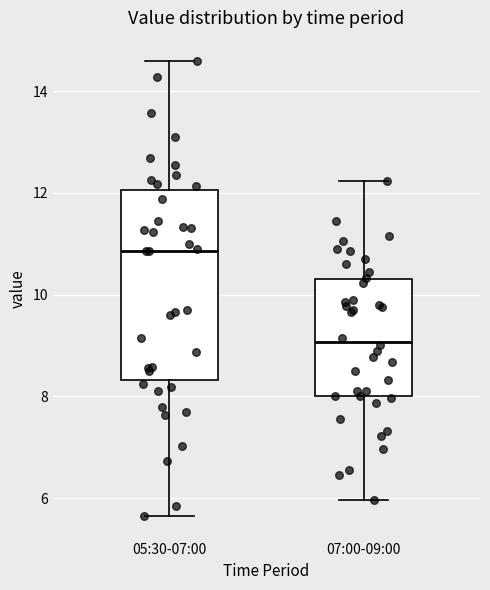

Reading left to right, read every box against the y-axis: the position of its median line, the range the box covers, and the ends of its whiskers. The values are not printed on the chart, so give them approximately, as read against the axis.

05:30-07:00: median 10.8, box 8.4 to 12.0, whiskers 5.6 to 14.6
07:00-09:00: median 9.0, box 8.0 to 10.4, whiskers 6.0 to 12.2